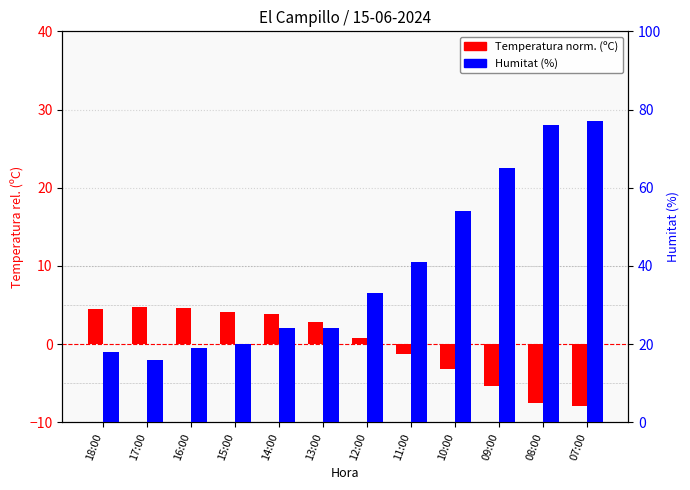

At how many categories does at least one series exceed 11?

12